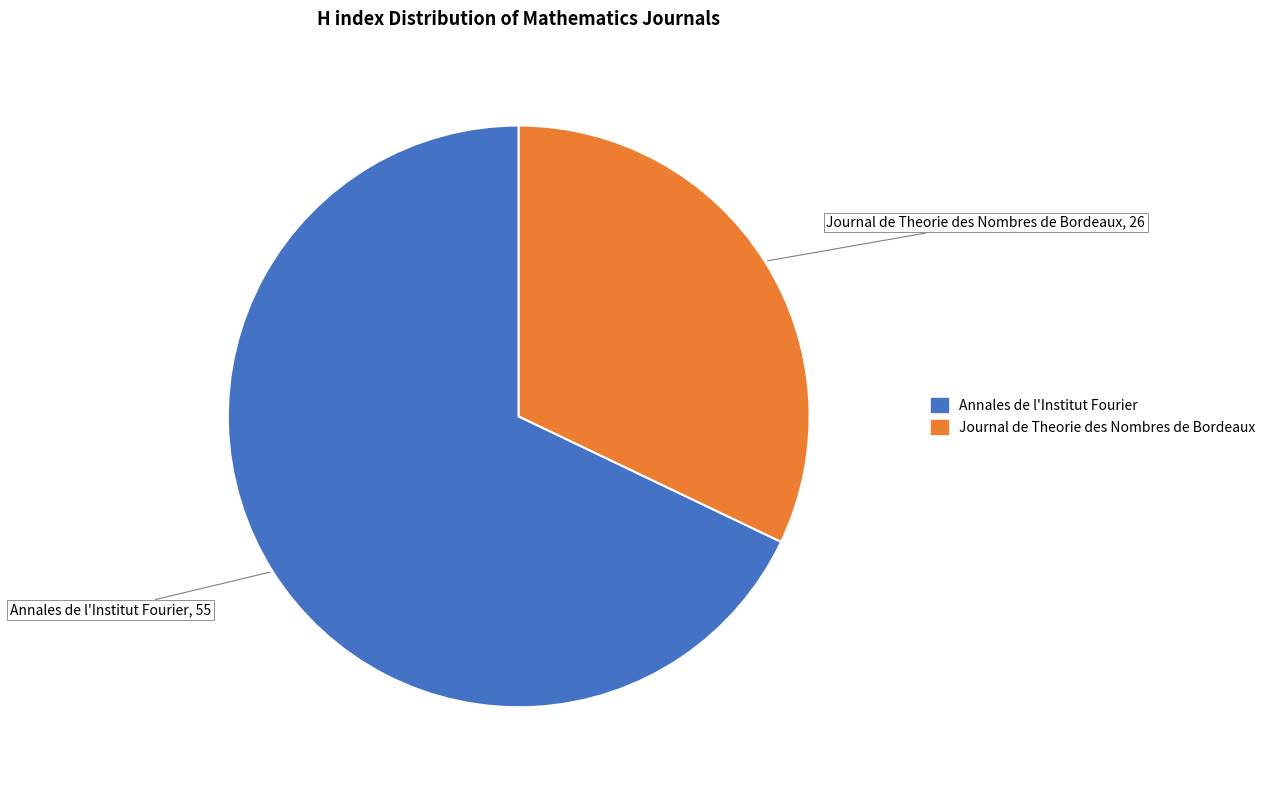

Does Annales de l'Institut Fourier represent more than half of the total?

Yes